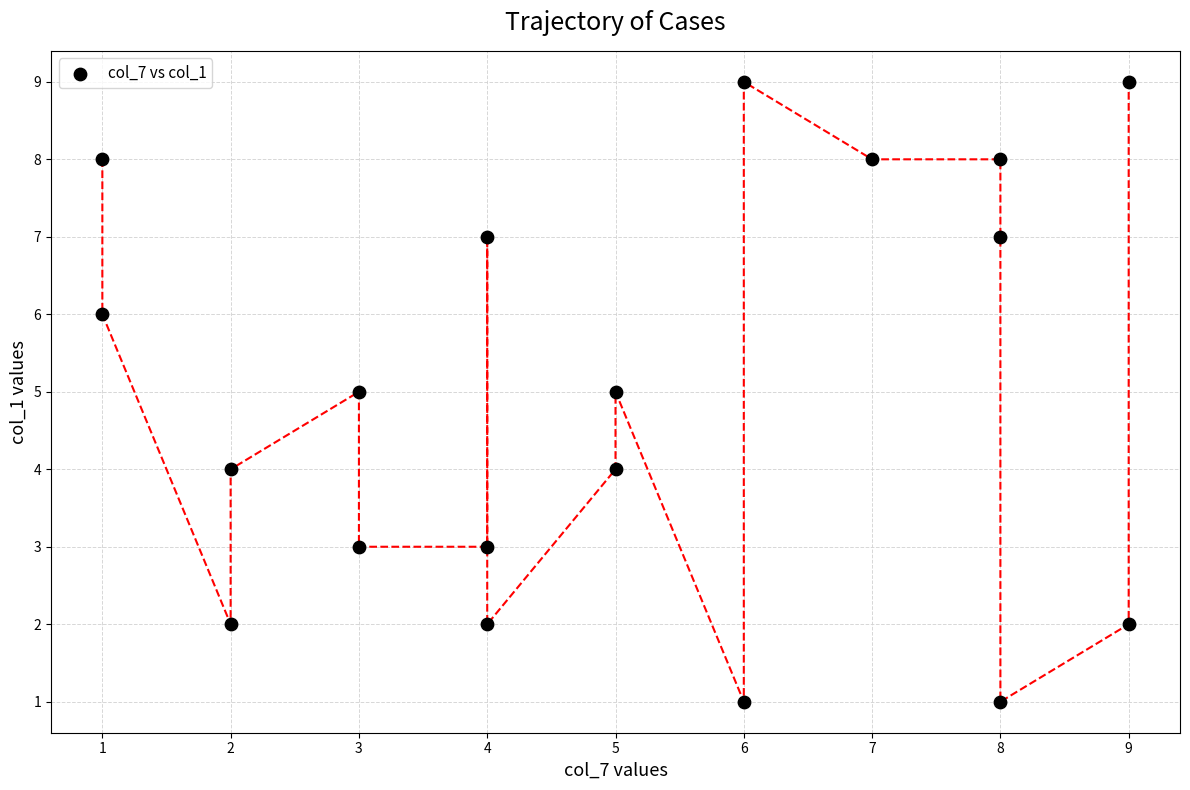

What is the range of X values (max minus min)?

8